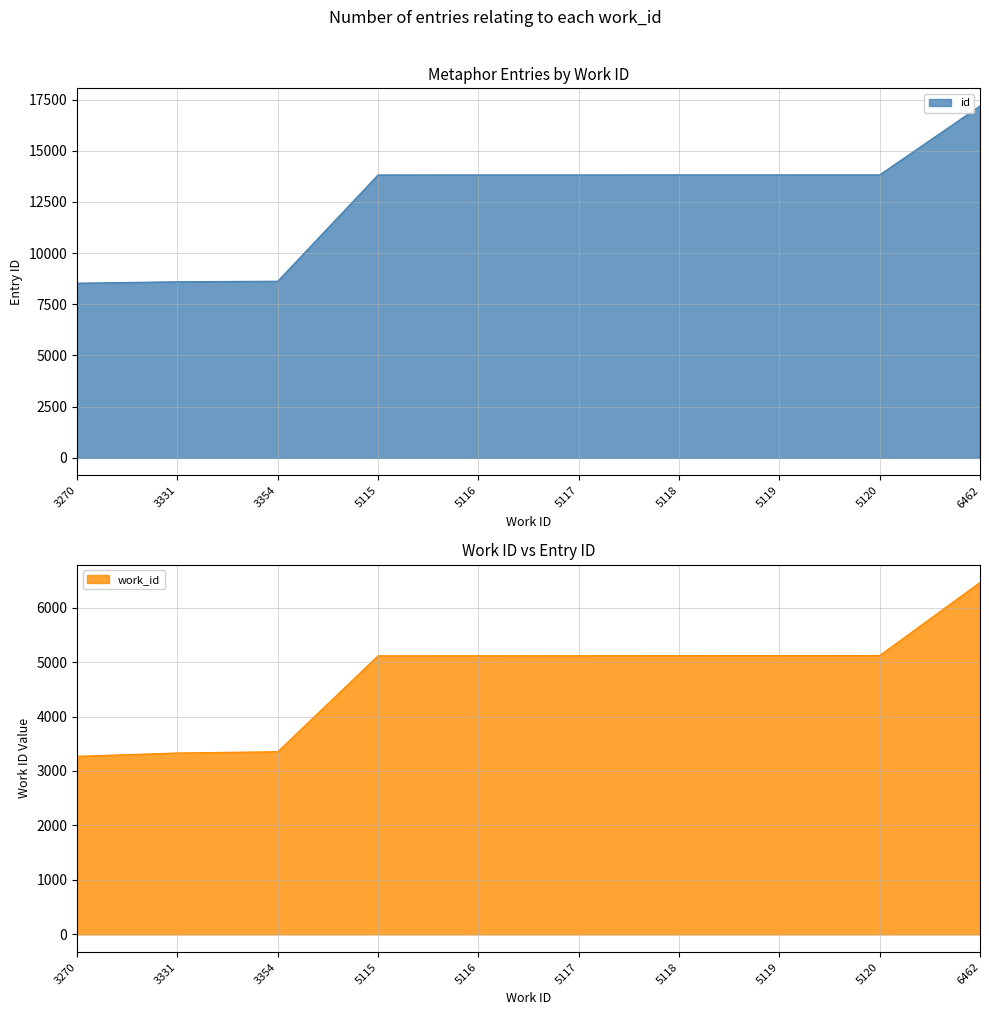

True or false: work_id and id intersect in this chart.

False